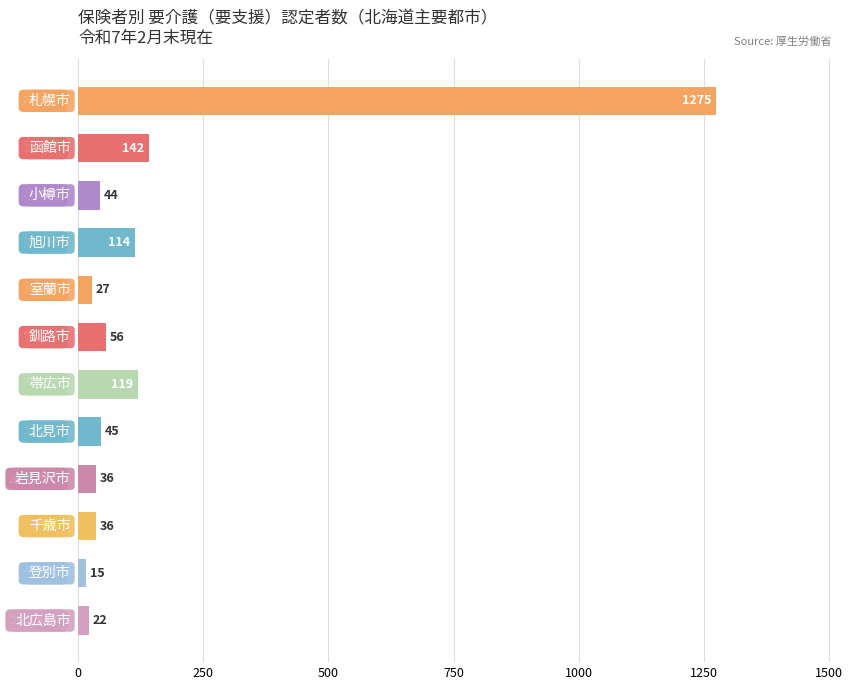

How many distinct data groups are displayed?

1